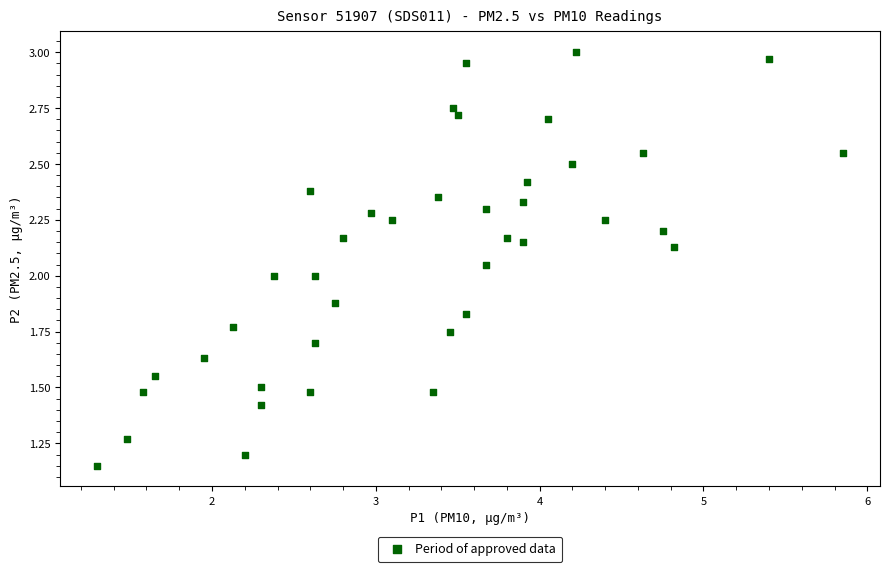

What is the range of X values (max minus min)?

4.5